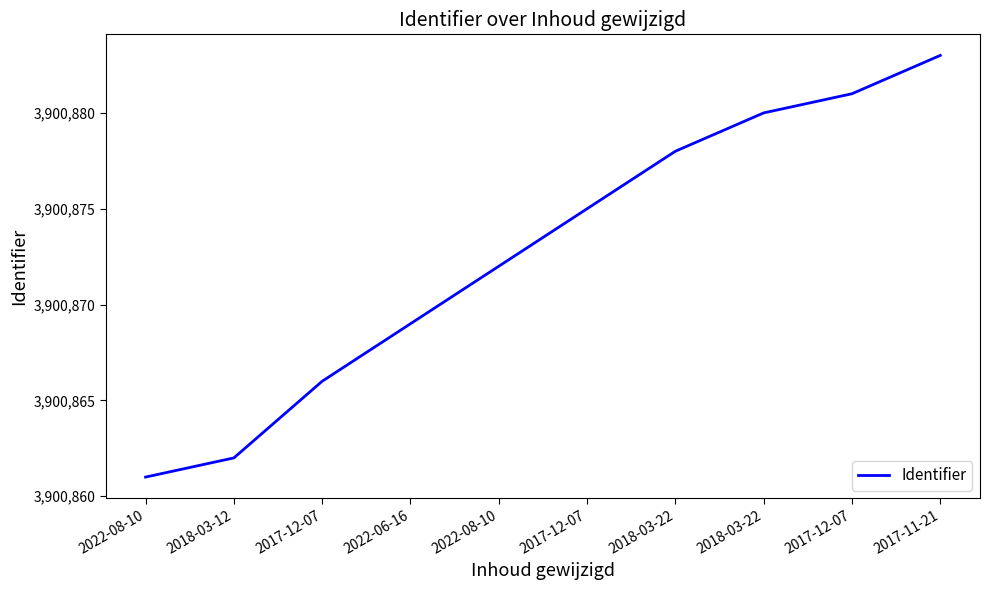

Does the chart have visible grid lines?

No